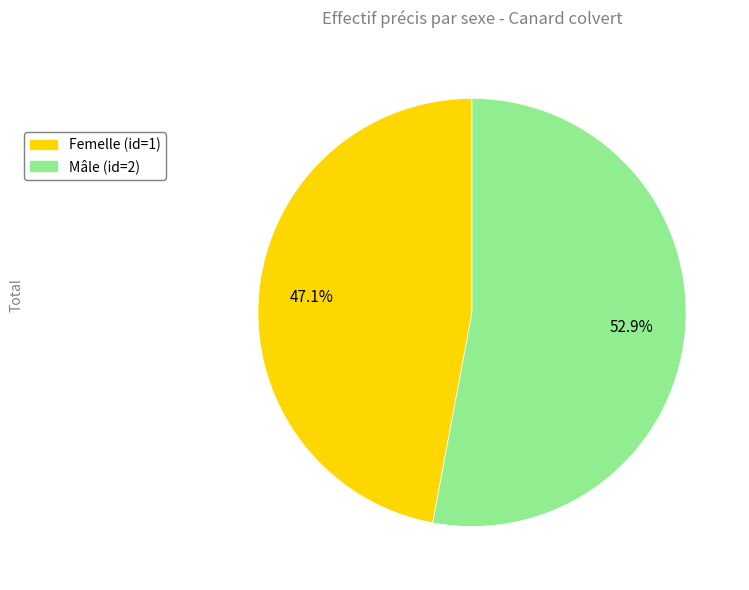

The Mâle (id=2) slice represents 53% of the pie. True or false?

True